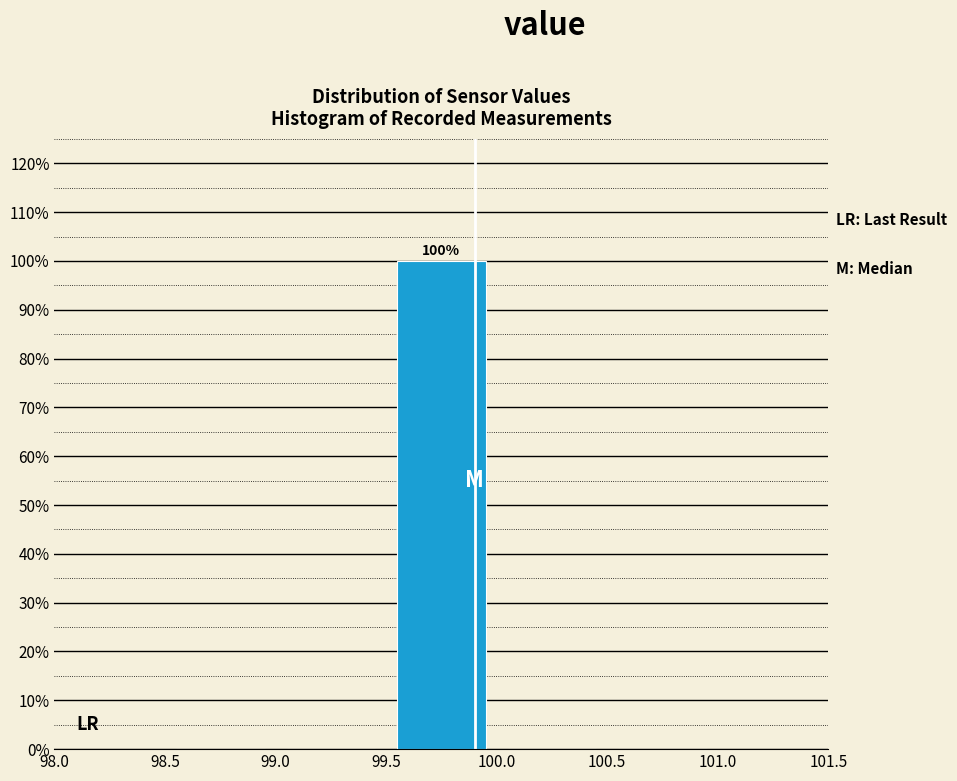

Which range on the x-axis has the tallest bar?

99.5 to 100.0